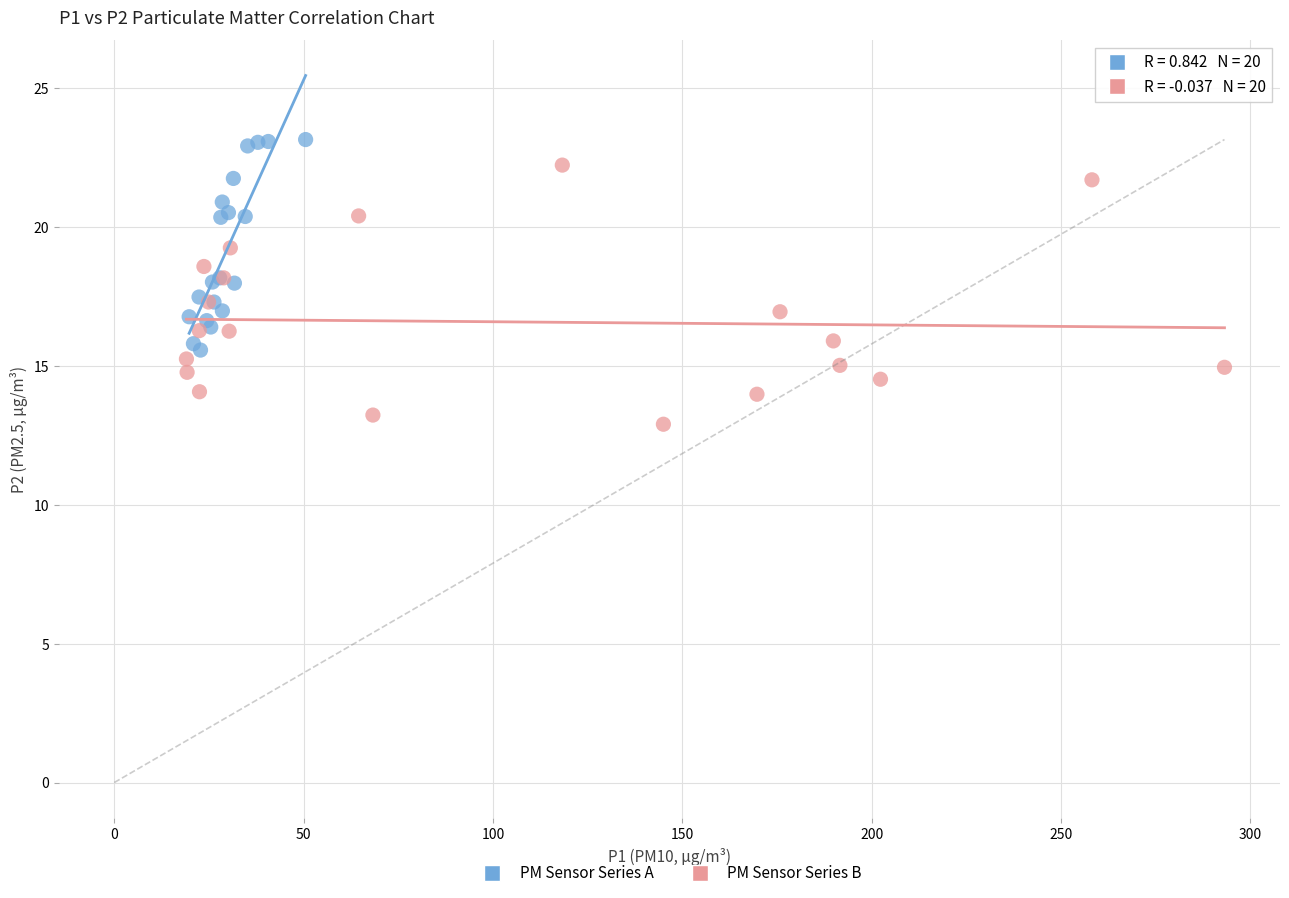

What are all the series names shown in the legend?

PM Sensor Series A, PM Sensor Series B